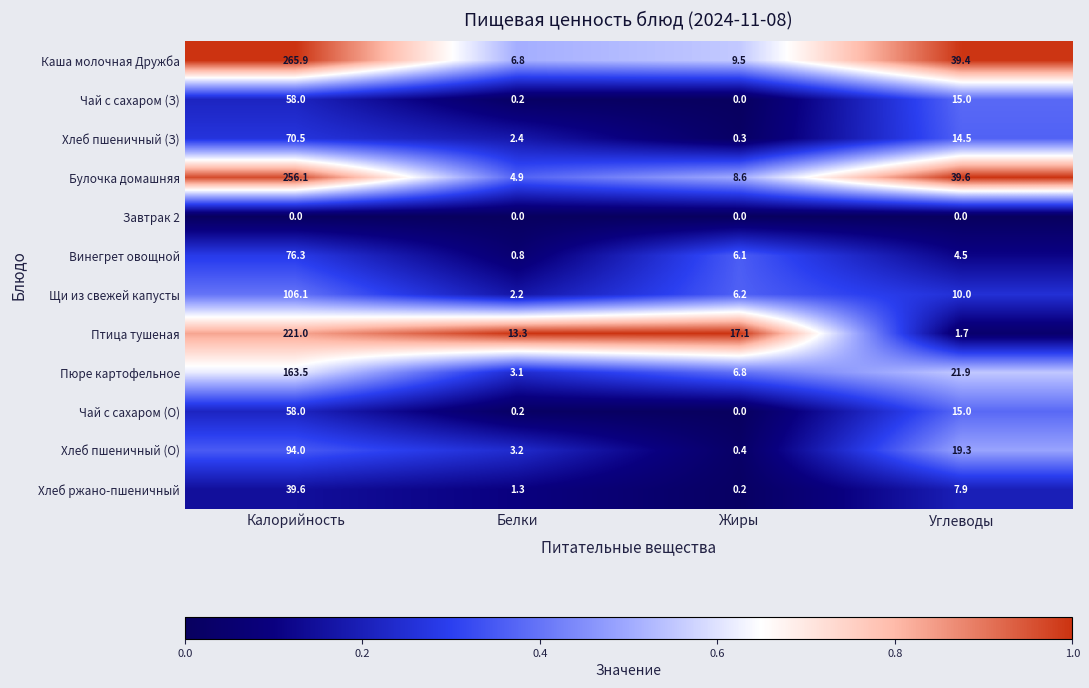

What is the difference between the Чай с сахаром (З) values at Углеводы and Жиры?

15.0